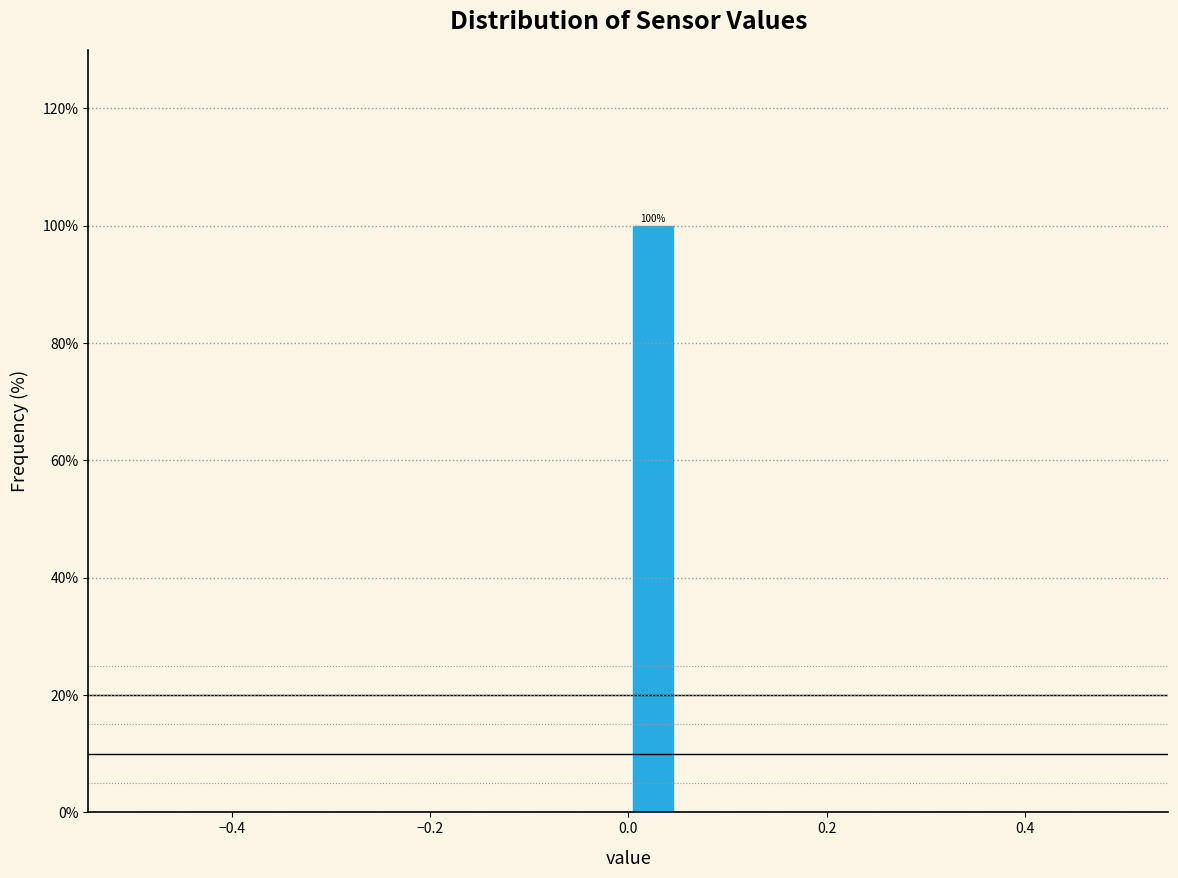

Read against the x-axis, roughly where is the centre of the tallest bar?

0.02